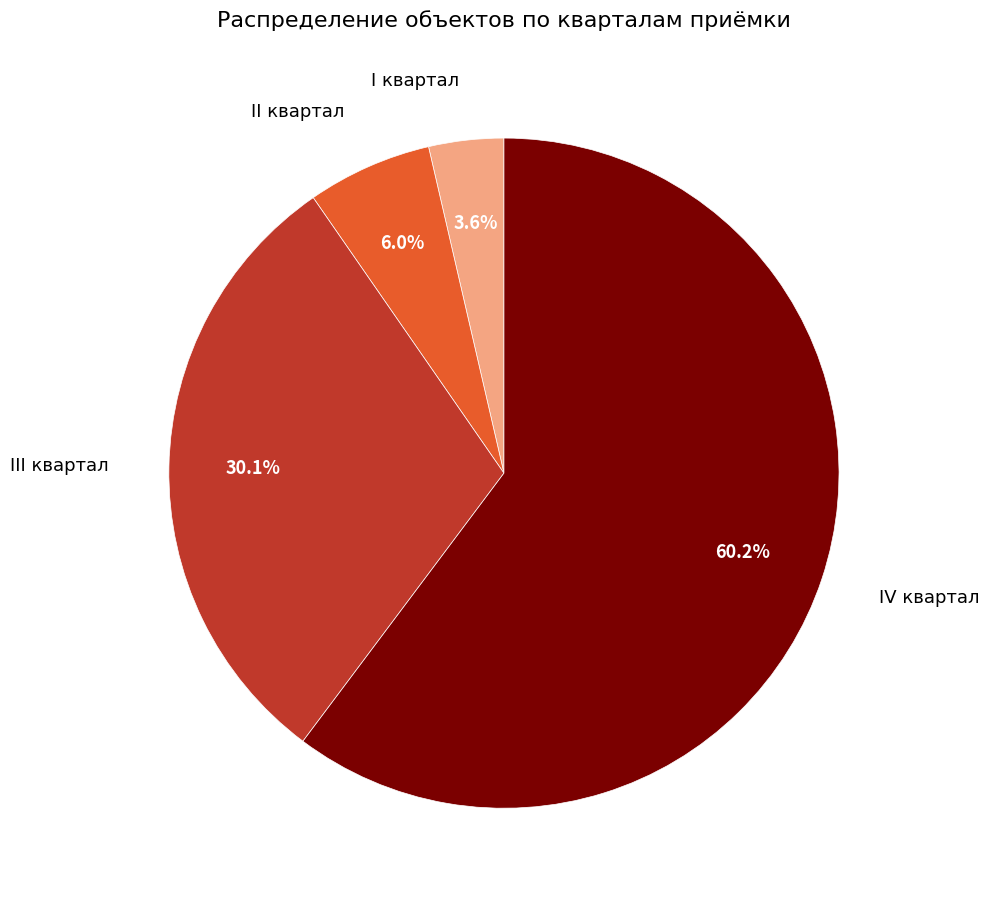

Is there a majority slice in this chart?

Yes